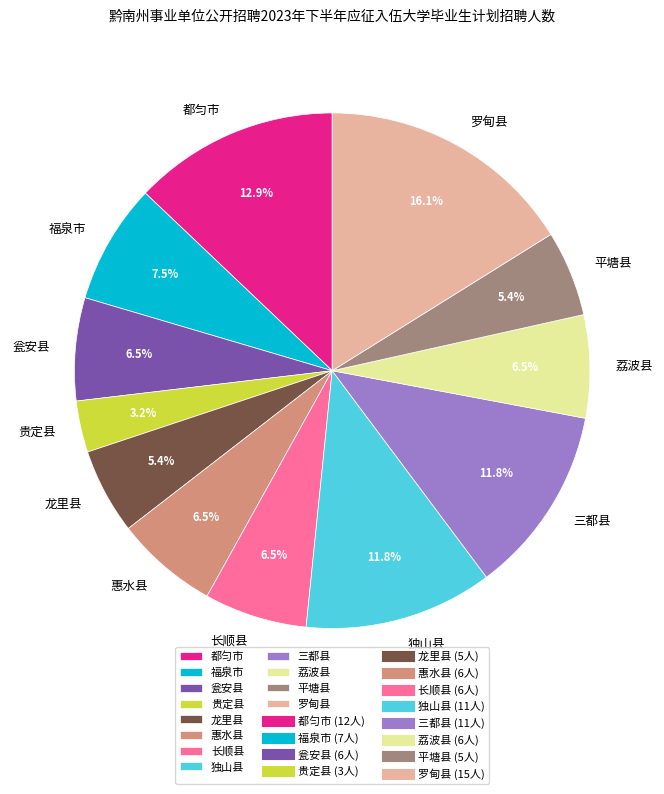

The 三都县 slice represents 19% of the pie. True or false?

False